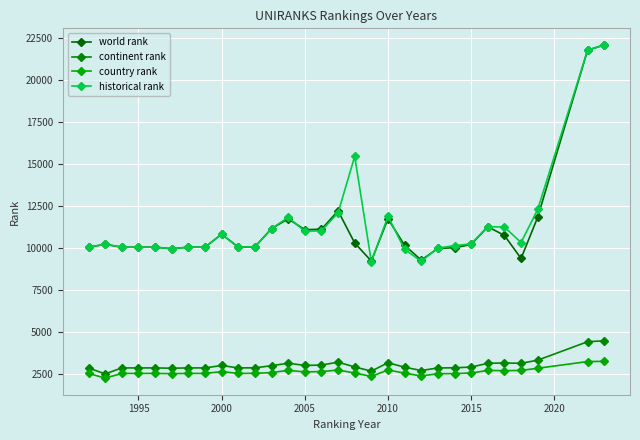

What are all the series names shown in the legend?

world rank, continent rank, country rank, historical rank